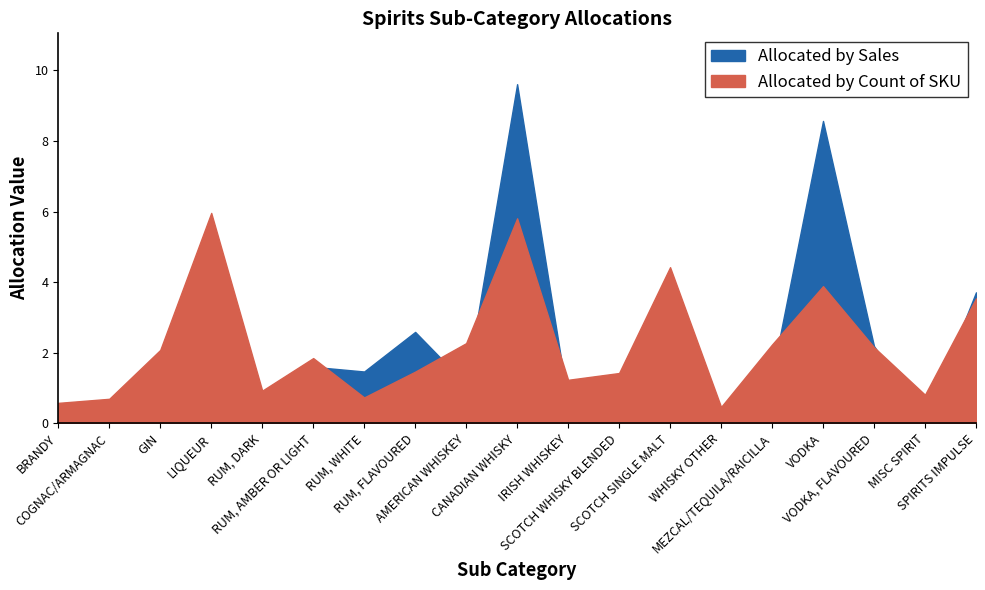

The value of Allocated by Sales at CANADIAN WHISKY is 9.6. True or false?

True